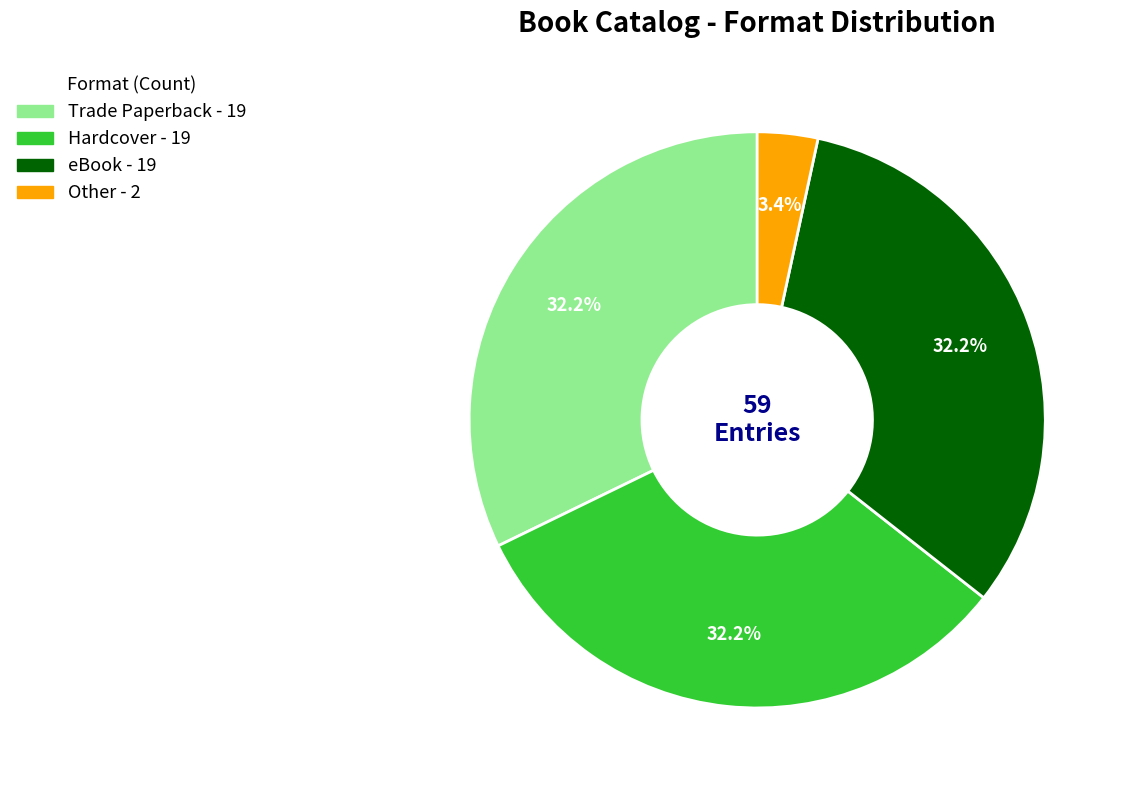

To the nearest percent, what is the combined percentage of Trade Paperback and Other?

36%